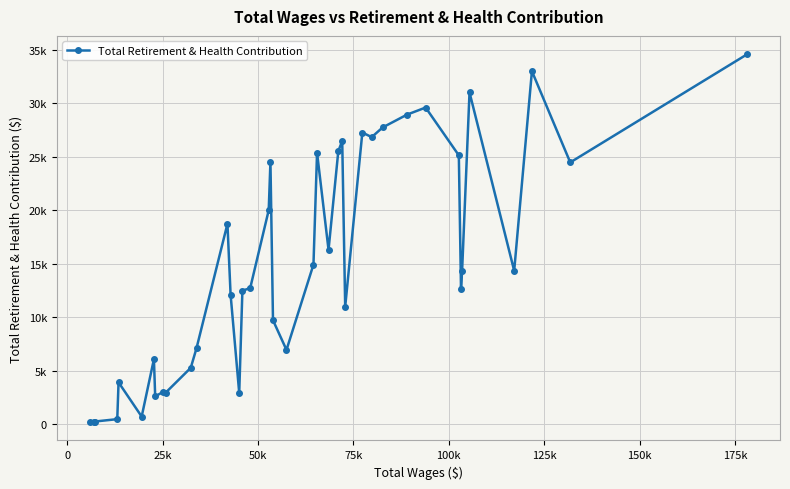

Is this an area chart (filled region under the line)?

No